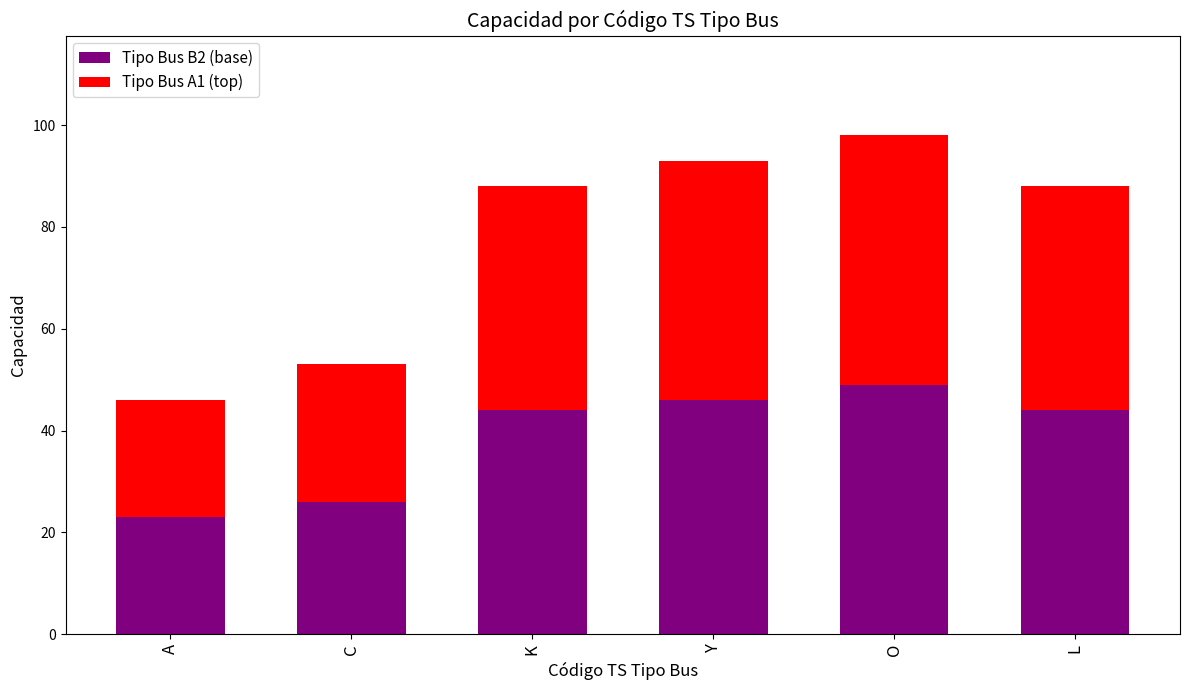

At which category is the sum across all series the highest?

O